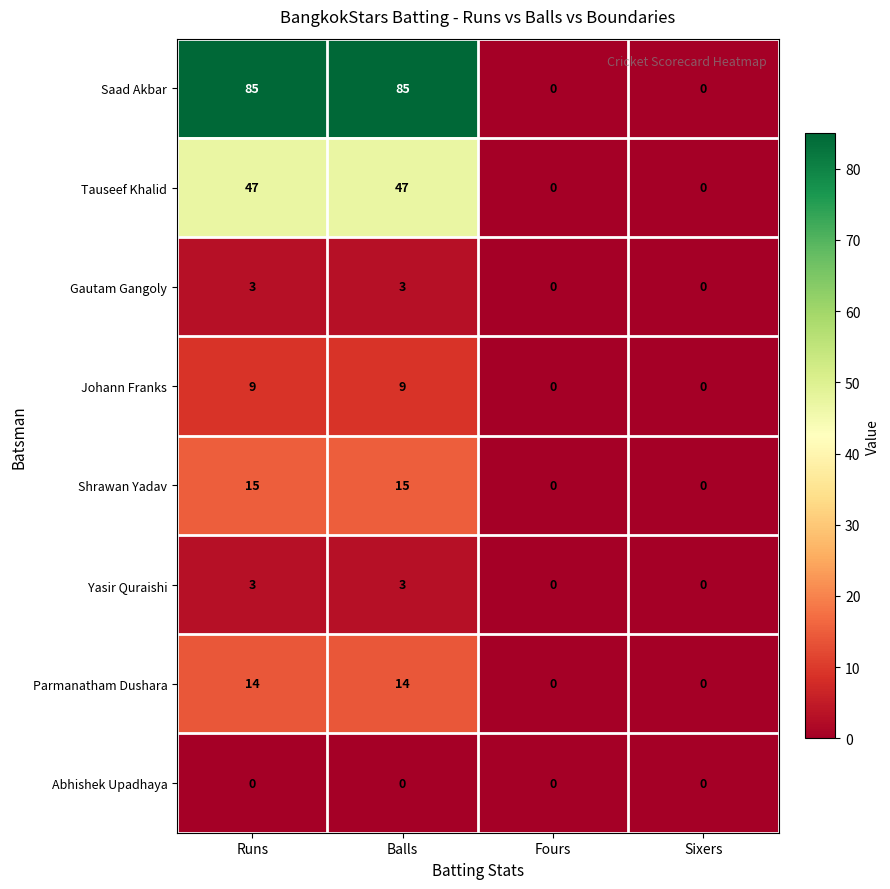

True or false: Abhishek Upadhaya has a value of 0 at Fours.

True